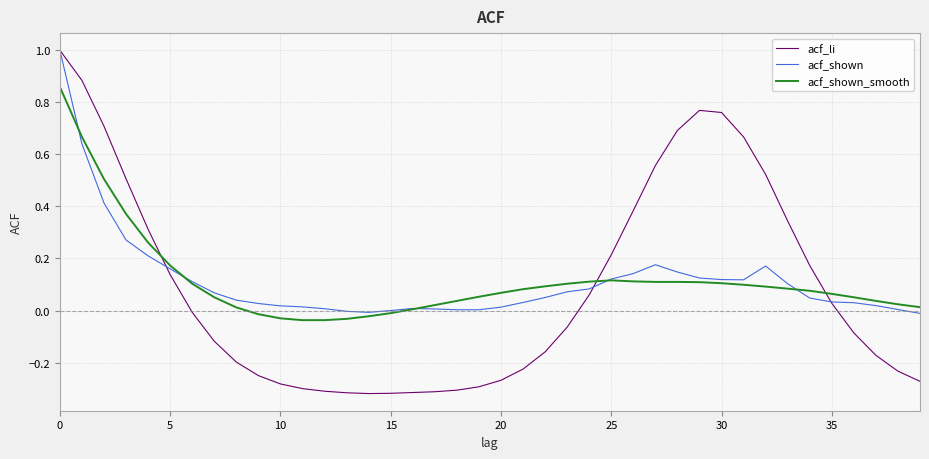

What are all the series names shown in the legend?

acf_li, acf_shown, acf_shown_smooth